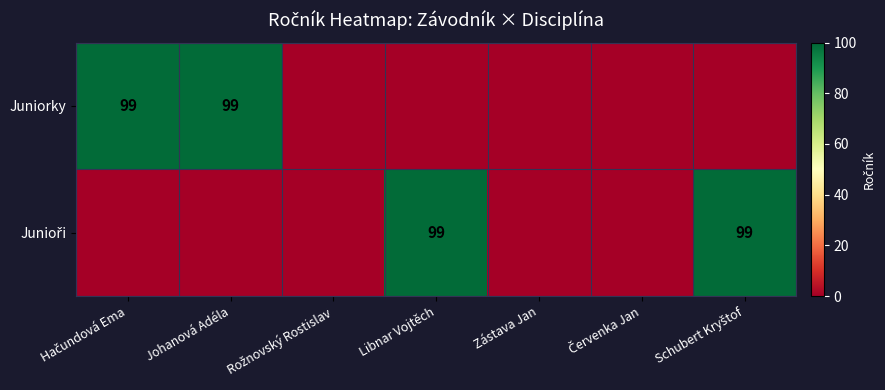

True or false: Juniorky has a value of 35 at Johanová Adéla.

False